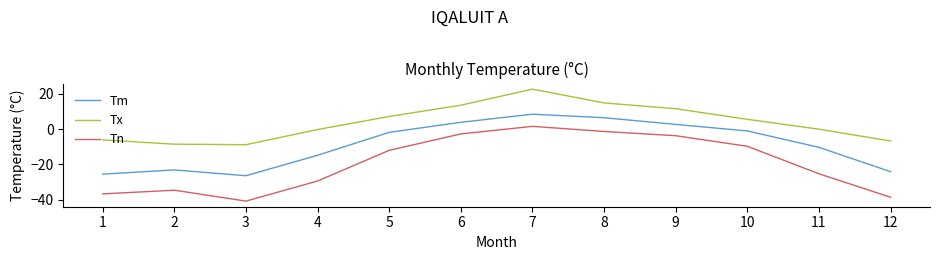

Does the chart have visible grid lines?

No